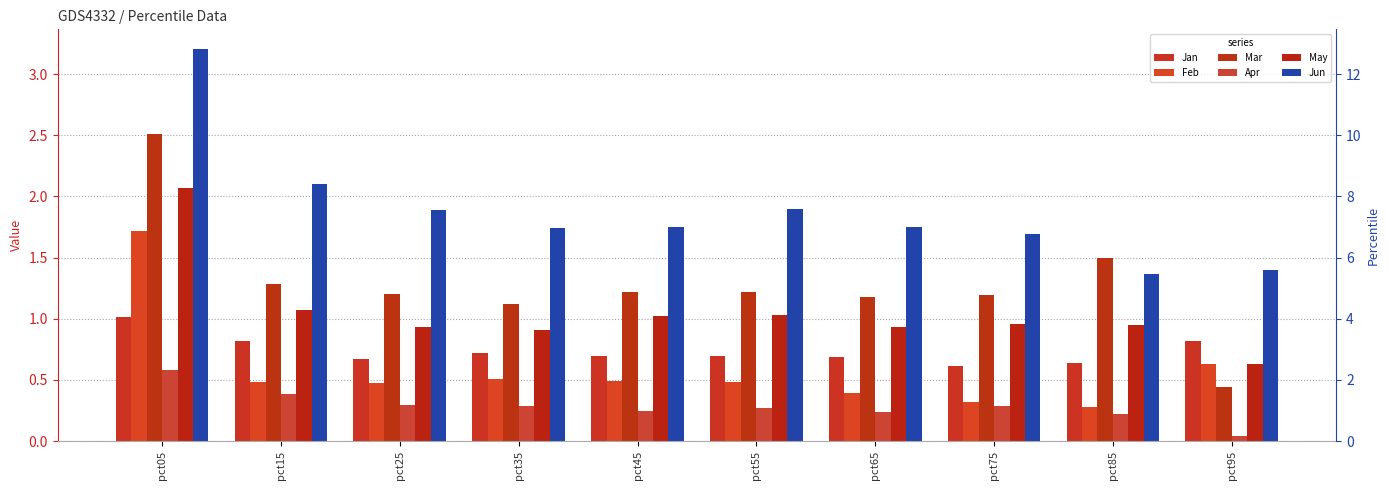

The value of Mar at pct35 is 1.1. True or false?

True